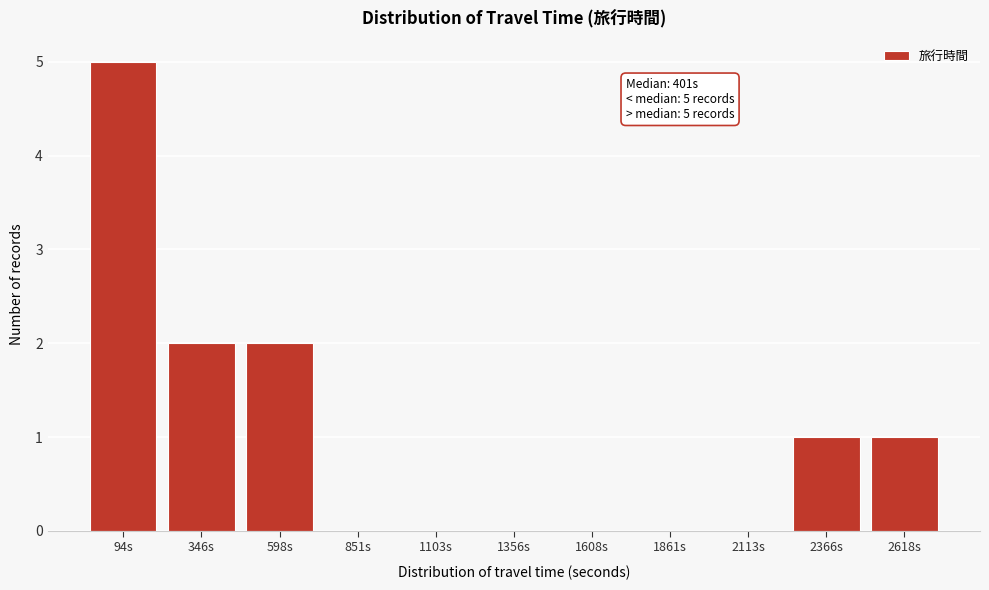

Reading right to left, extract all data points from this chart.

2618s=1	2366s=1	2113s=0	1861s=0	1608s=0	1356s=0	1103s=0	851s=0	598s=2	346s=2	94s=5